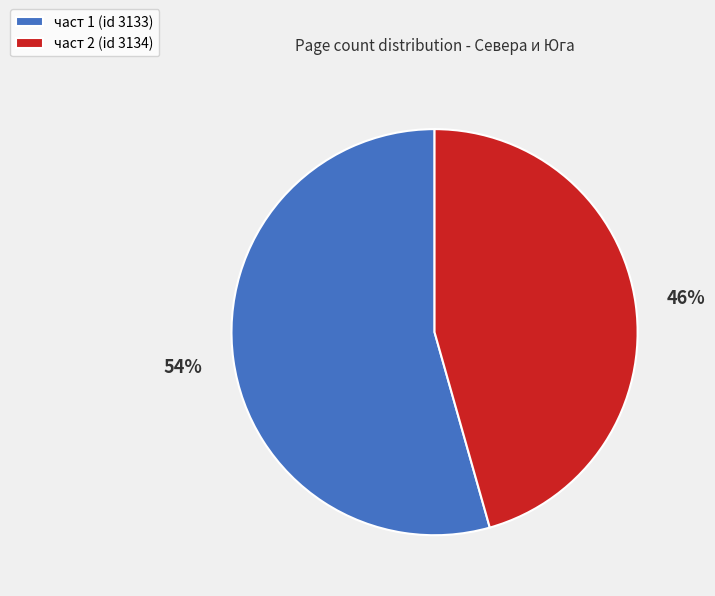

Between част 2 (id 3134) and част 1 (id 3133), which is larger?

част 1 (id 3133)